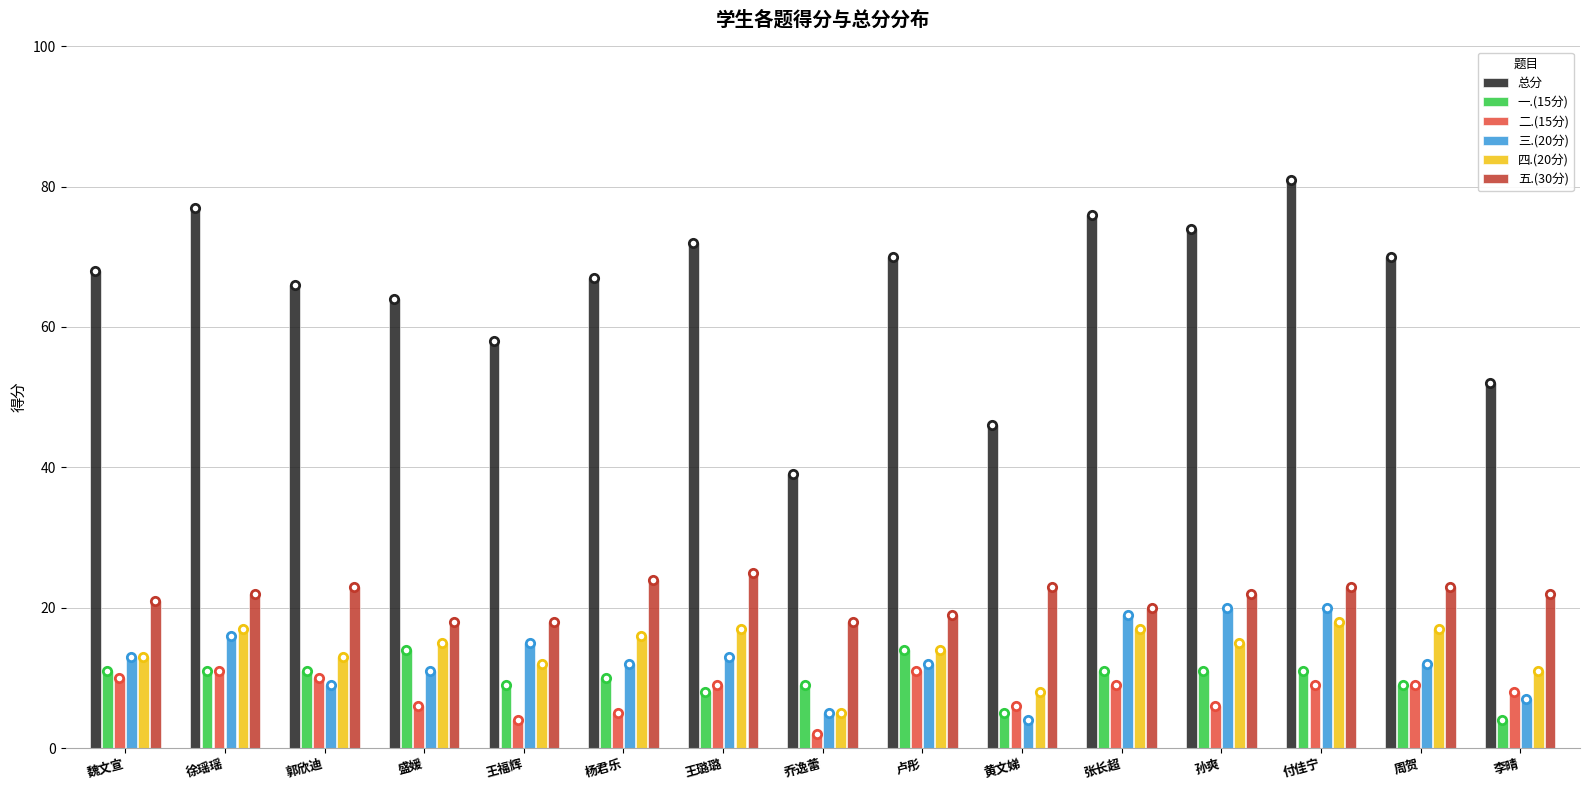

What is the approximate value of 总分 at 黄文娣?

46